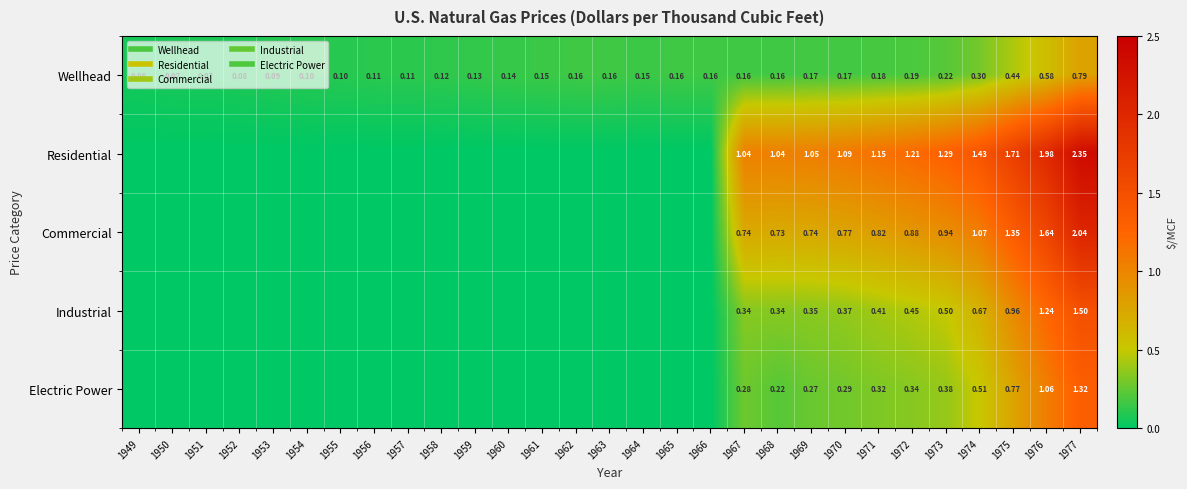

What is the difference between the Electric Power values at 1949 and 1974?

0.5